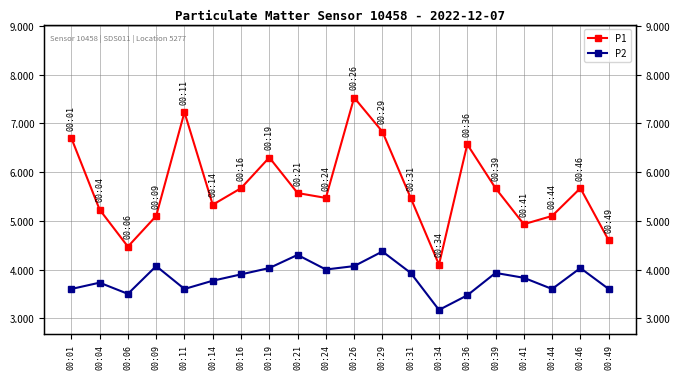

What is the lowest value of the P1 series?

4.1